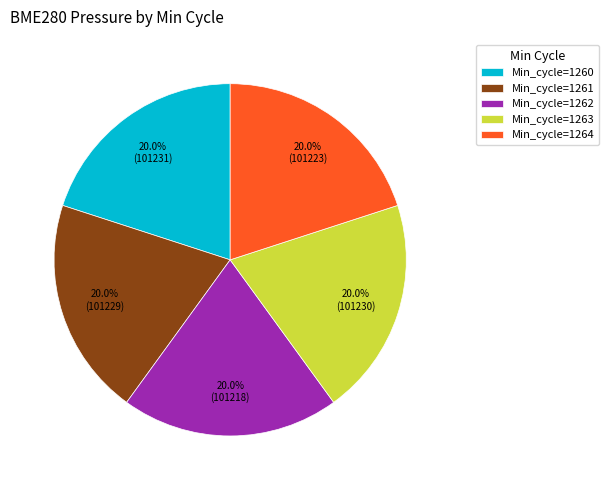

What is the total percentage of Min_cycle=1264 and Min_cycle=1261?

40.0%